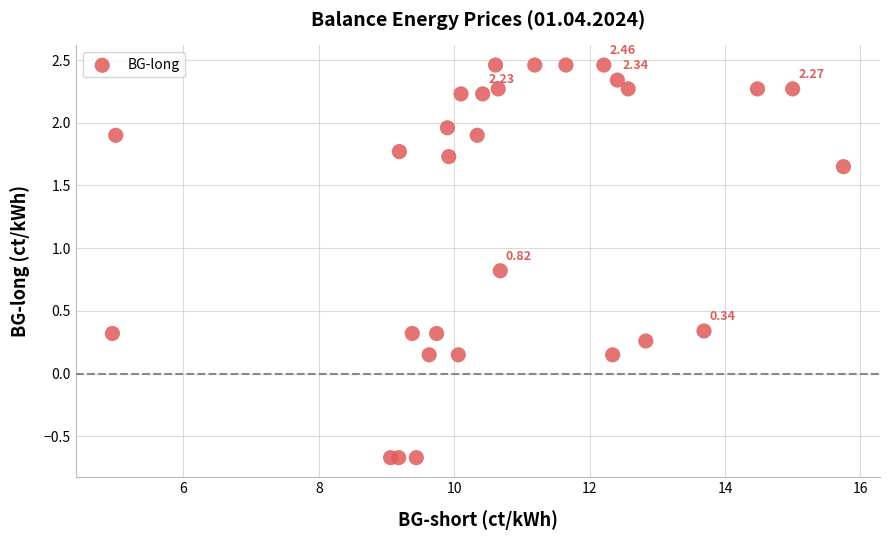

What is the range of Y values (max minus min)?

3.1